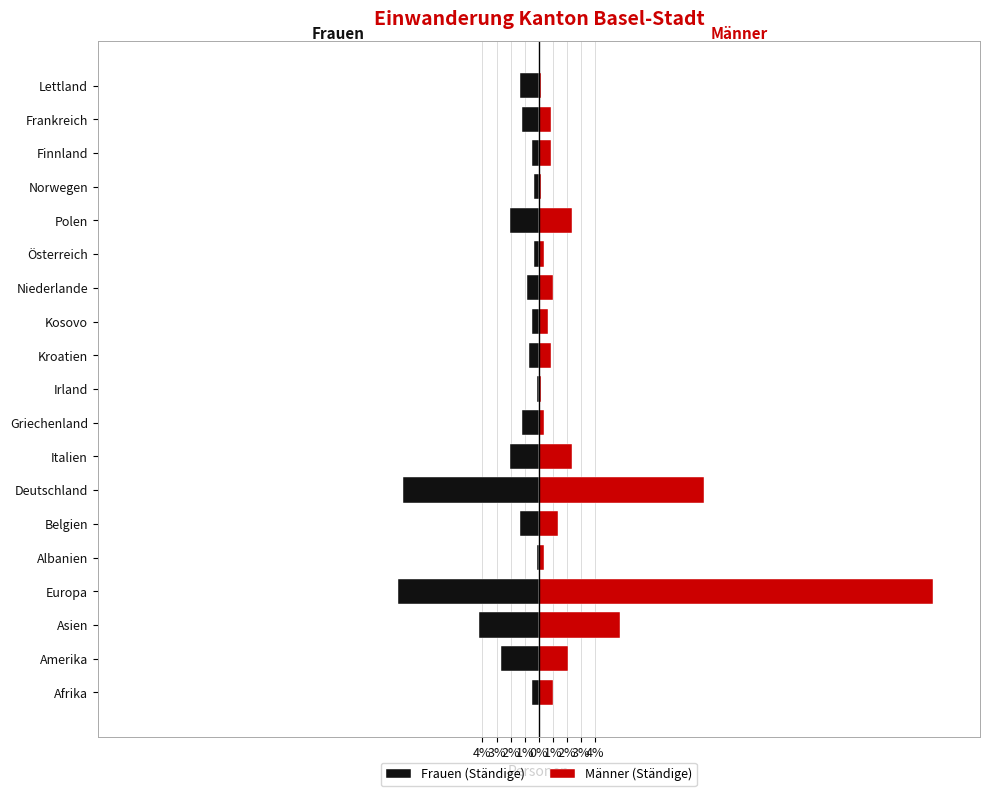

At how many categories does at least one series exceed -9?

19